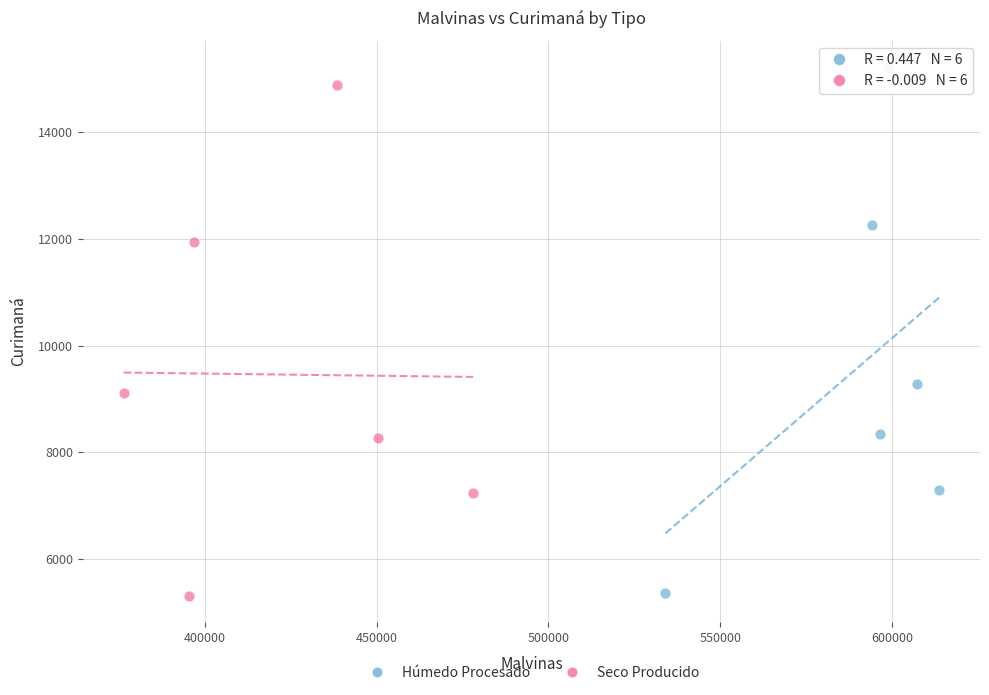

Which series has the widest spread of Y values?

Húmedo Procesado